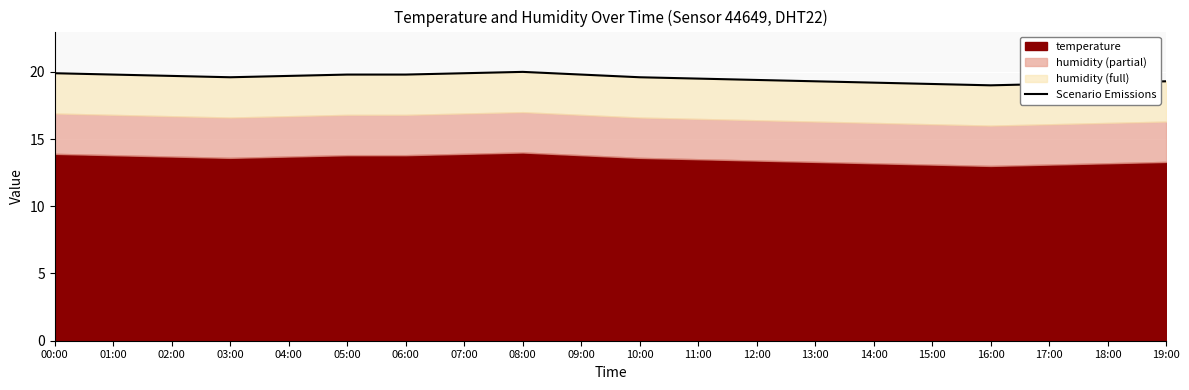

What is the ratio of the value at 10:00 to the value at 15:00?

1.0